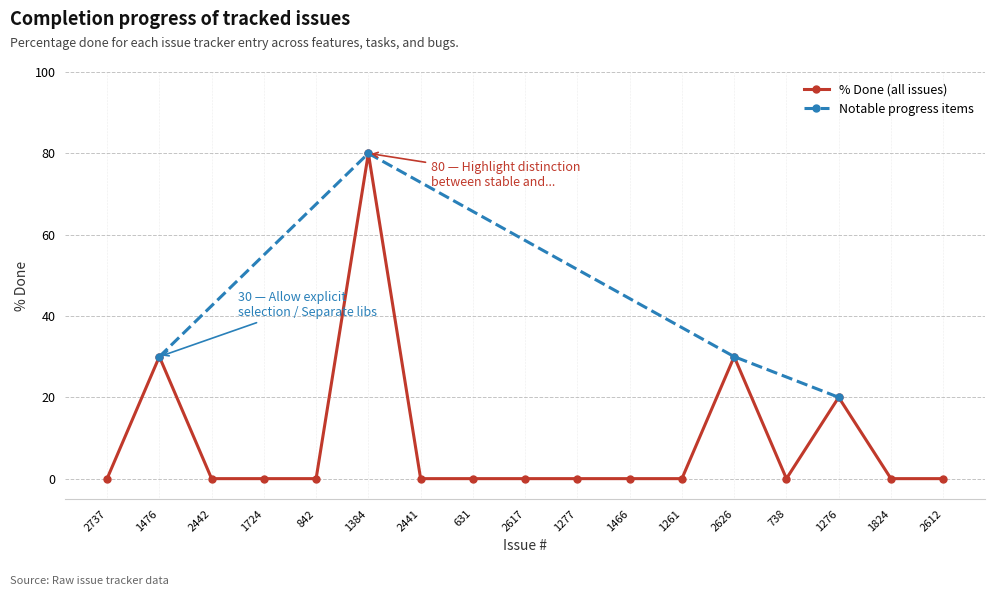

List the labels in order of value, largest first.

1384, 1476, 2626, 1276, 2737, 2442, 1724, 842, 2441, 631, 2617, 1277, 1466, 1261, 738, 1824, 2612